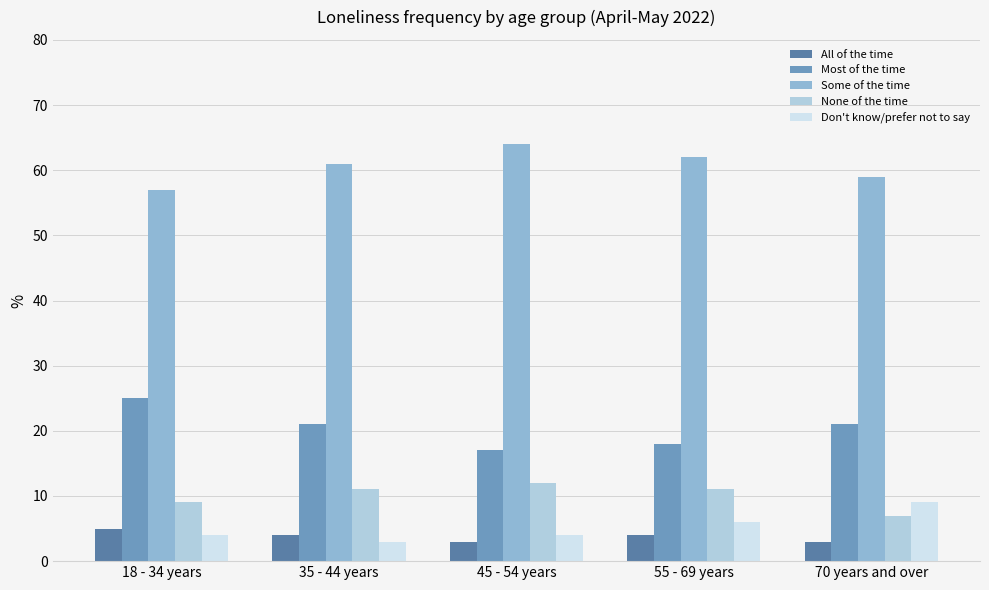

What is the total value across all series at 55 - 69 years?

101